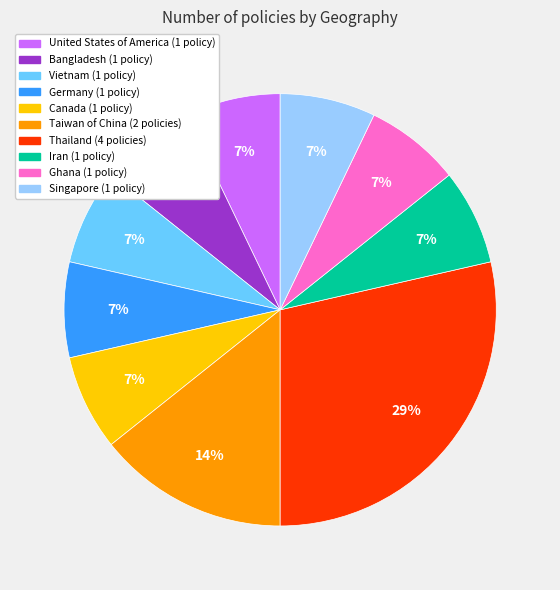

Which category has the biggest portion of the pie?

Thailand